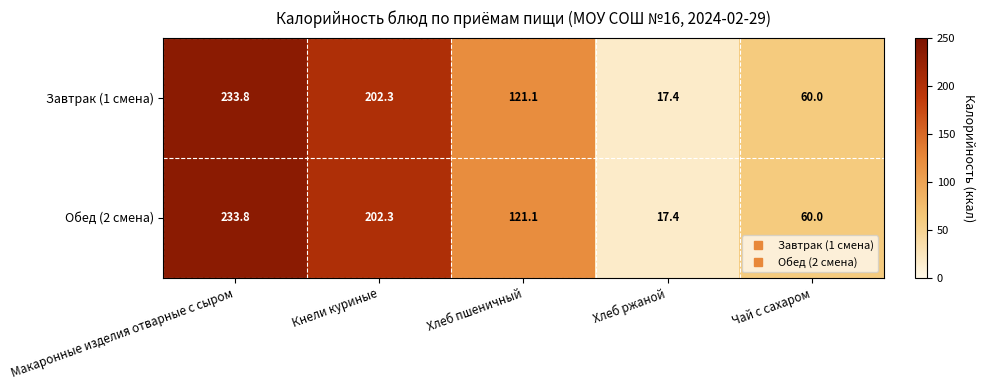

Rank the categories by Завтрак (1 смена) value from highest to lowest.

Макаронные изделия отварные с сыром, Кнели куриные, Хлеб пшеничный, Чай с сахаром, Хлеб ржаной